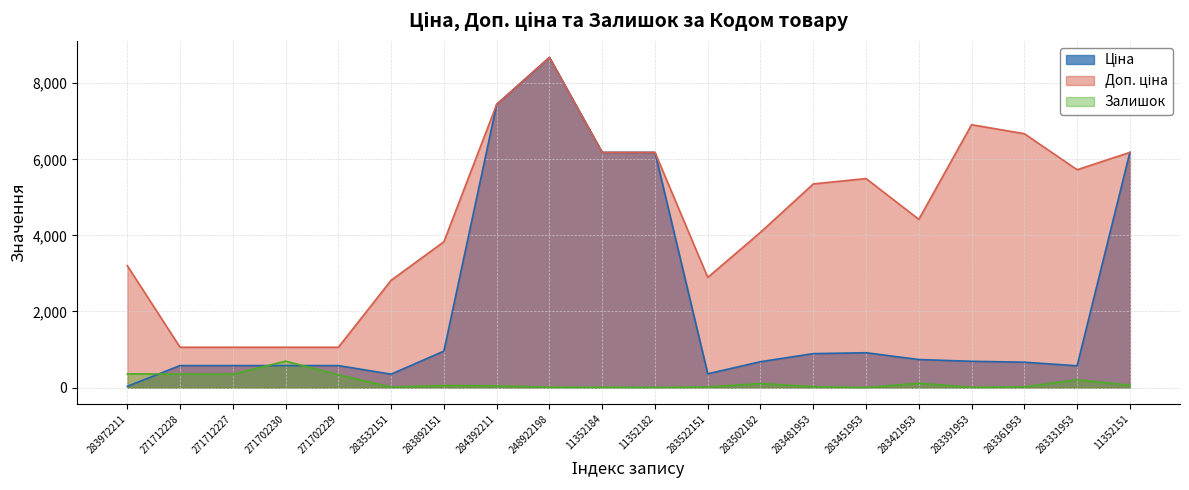

At how many categories does at least one series exceed 7436?

2